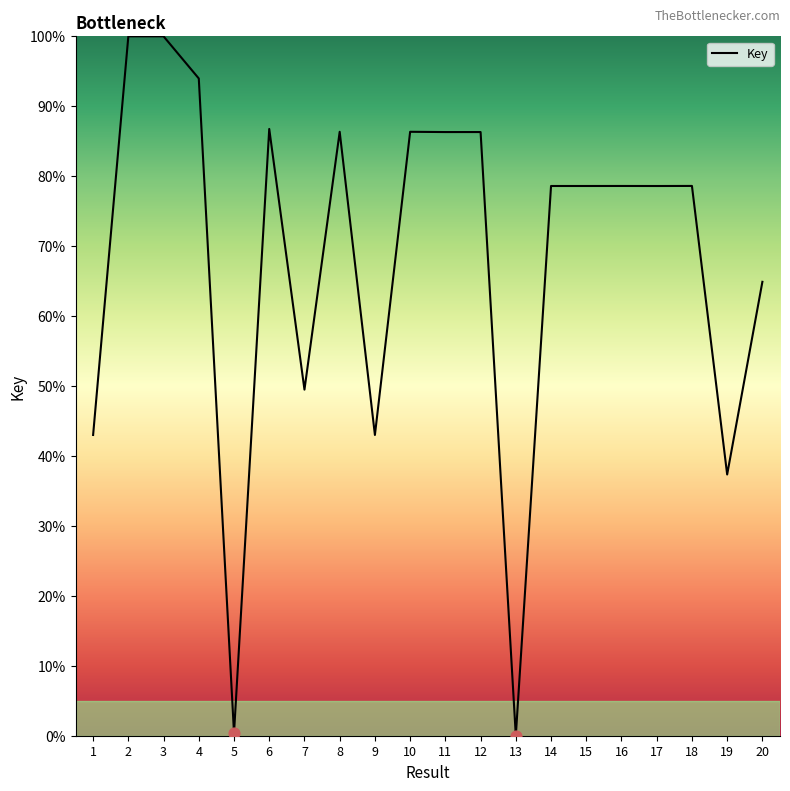

What is the change in value from 1 to 8?

+43.3